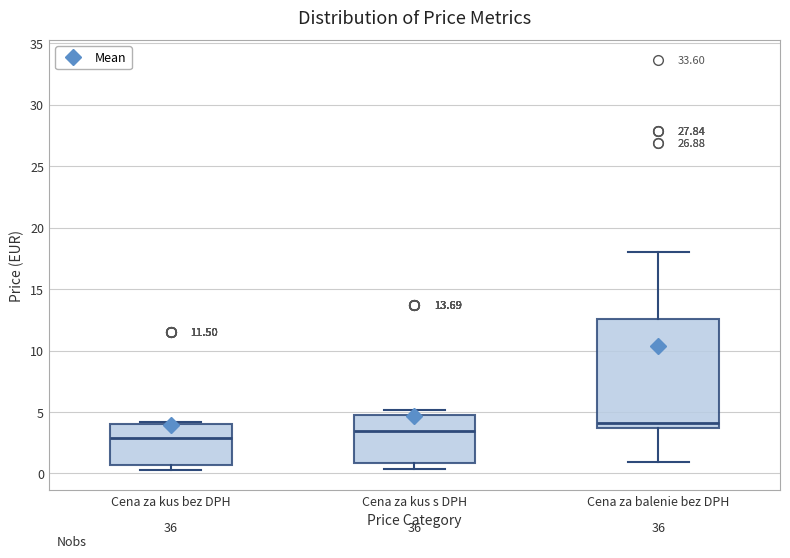

Reading left to right, read every box against the y-axis: the position of its median line, the range the box covers, and the ends of its whiskers. The values are not printed on the chart, so give them approximately, as read against the axis.

Cena za kus bez DPH: median 3.0, box 0.5 to 4.0, whiskers 0.5 (just below the box's lower edge) to 4.0 (just above the box's upper edge)
Cena za kus s DPH: median 3.5, box 1.0 to 5.0, whiskers 0.5 to 5.0 (just above the box's upper edge)
Cena za balenie bez DPH: median 4.0, box 3.5 to 12.5, whiskers 1.0 to 18.0